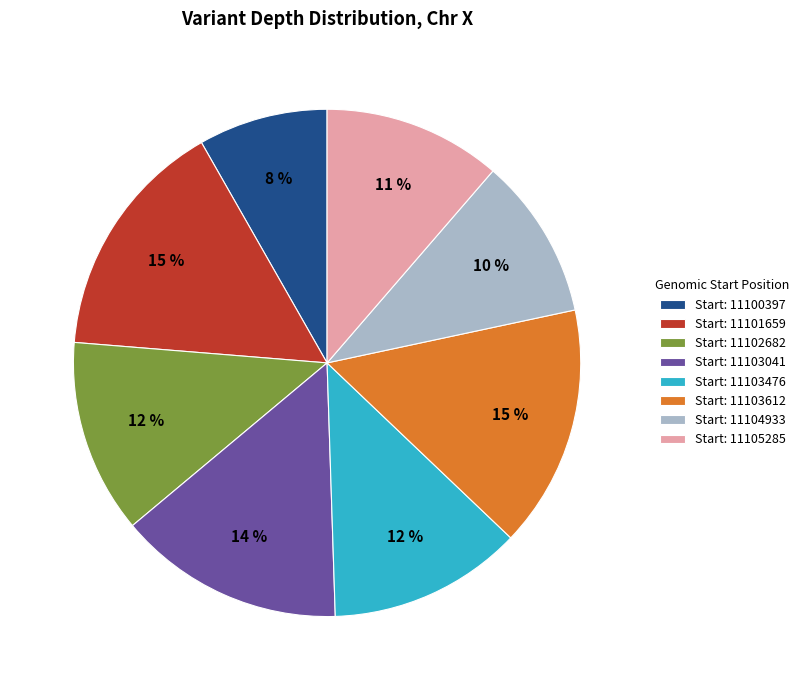

Which has a higher value, Start: 11105285 or Start: 11103612?

Start: 11103612